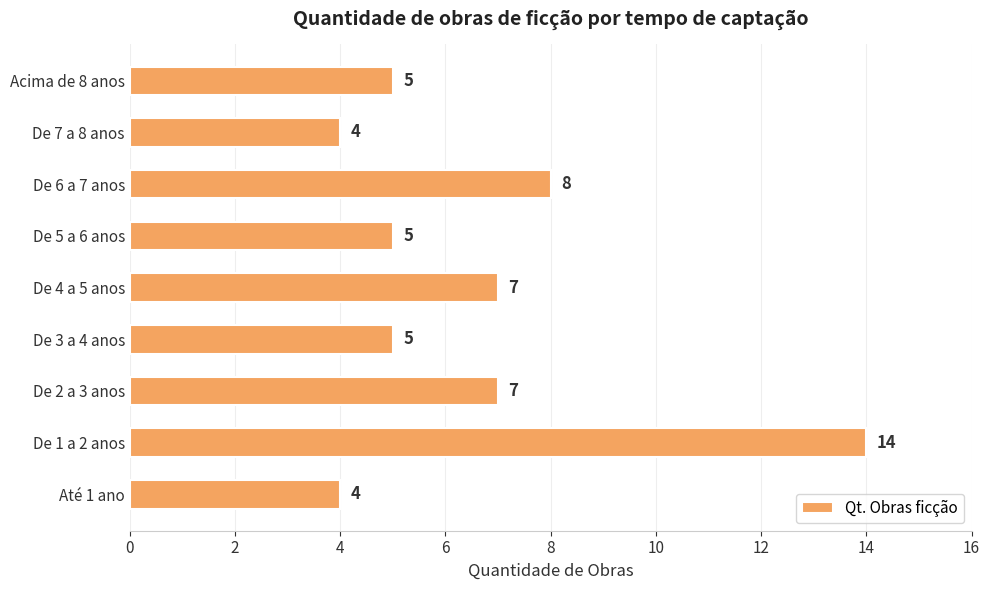

What is the sum of all values?

59